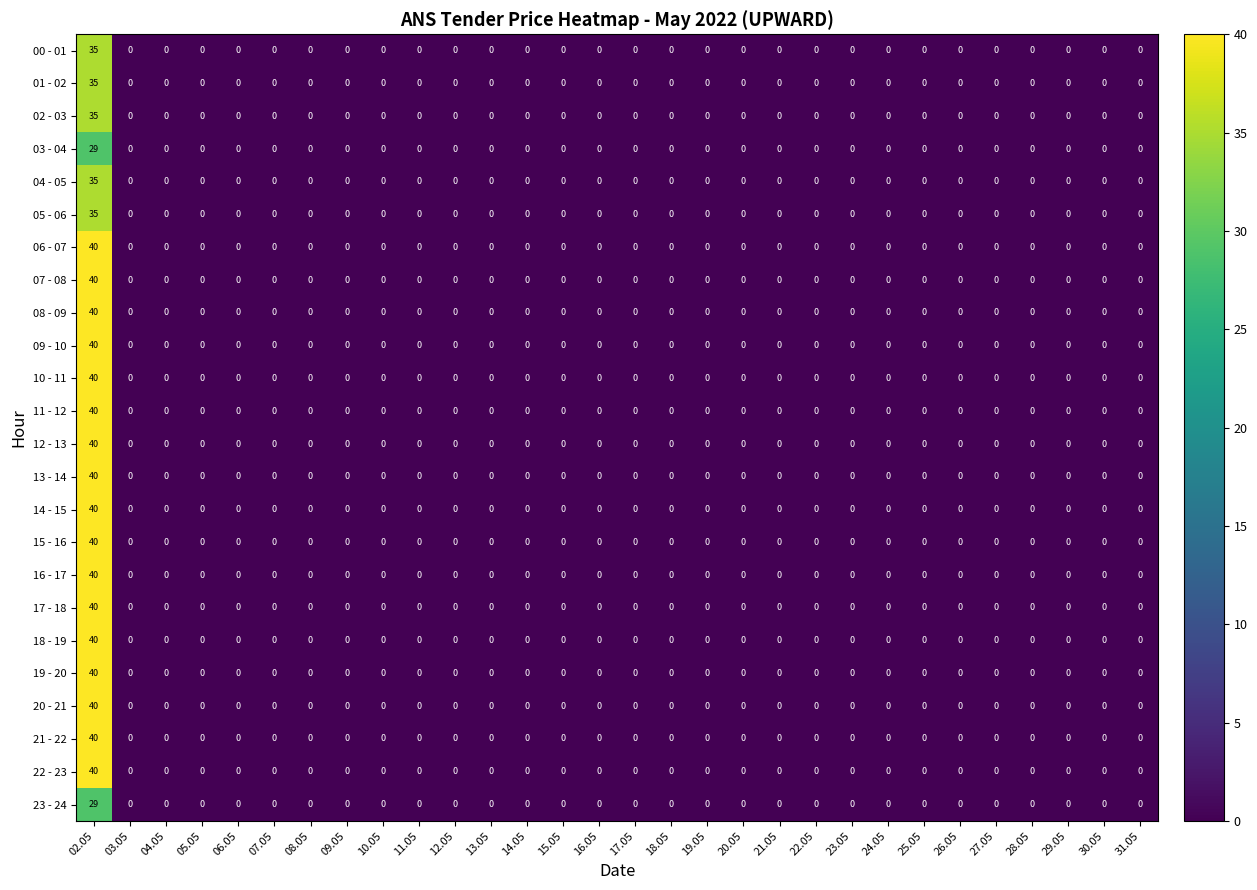

The value of 17 - 18 at 26.05 is 0. True or false?

True